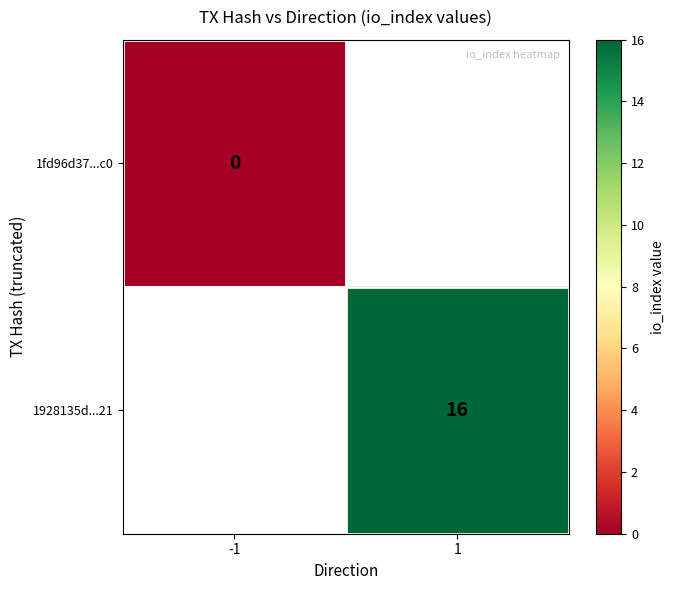

The 1928135d...21 series shows 16 at 1. True or false?

True